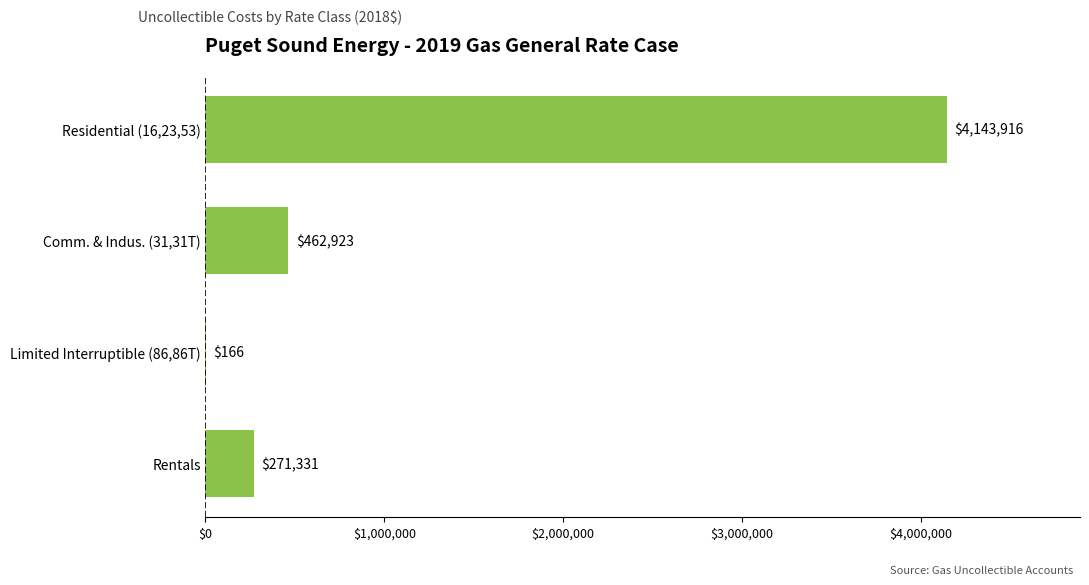

The value at Limited Interruptible (86,86T) is 166.4. True or false?

True